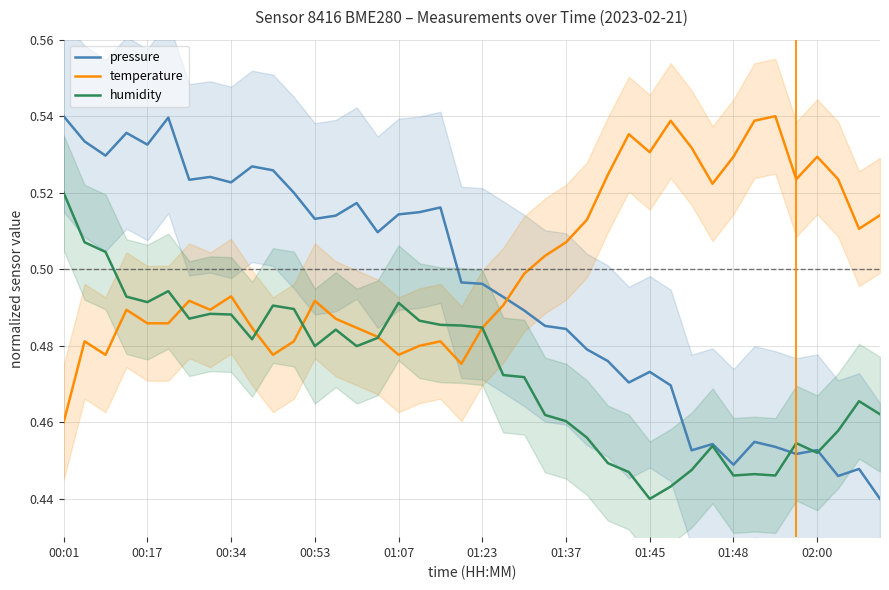

Which series ends up on top after the final intersection of pressure and temperature?

temperature